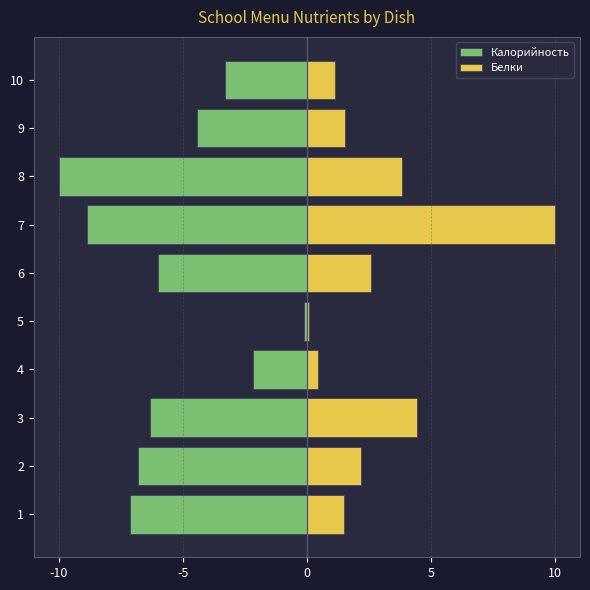

Which series has the largest total across all categories?

Белки